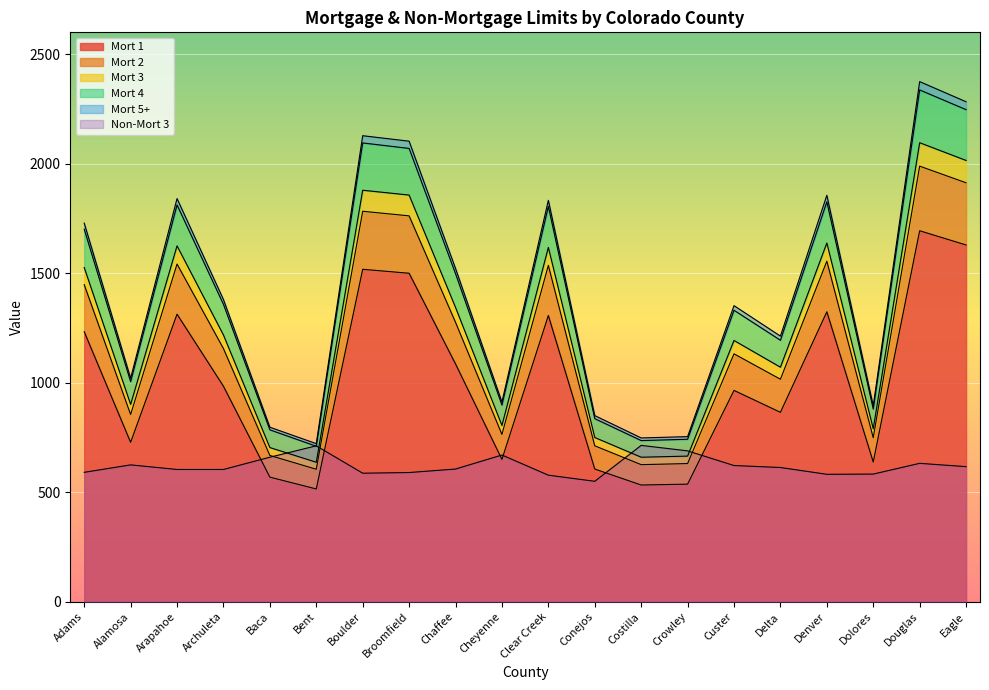

What position from the right is Crowley?

7